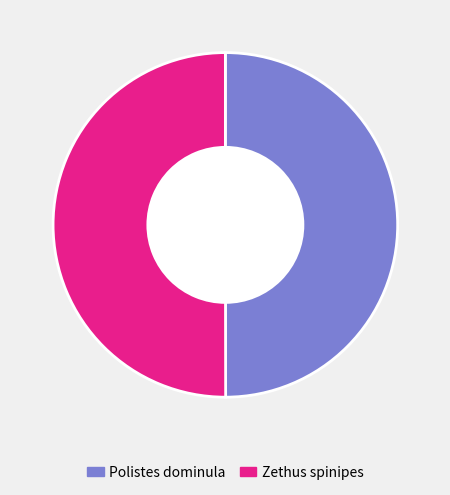

Do Zethus spinipes and Polistes dominula together represent more than half of the pie?

Yes